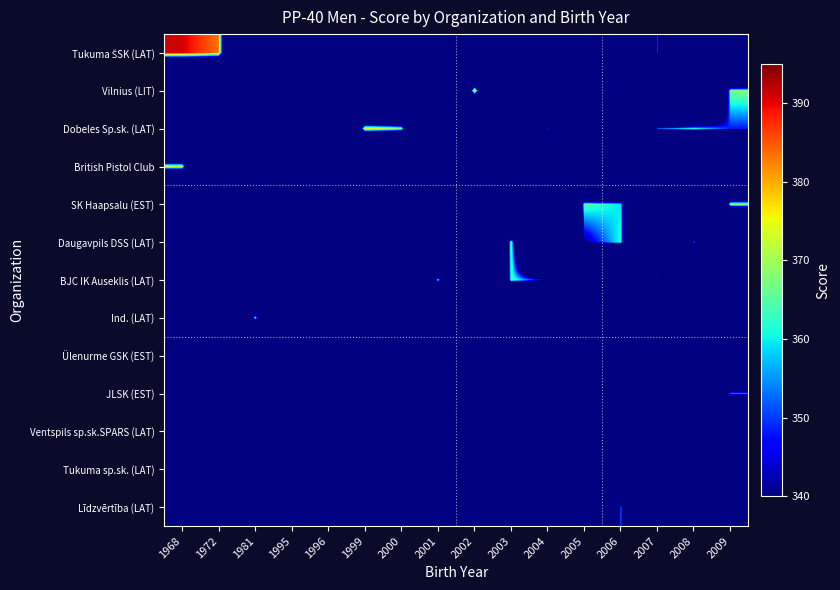

How many series are shown in this chart?

13